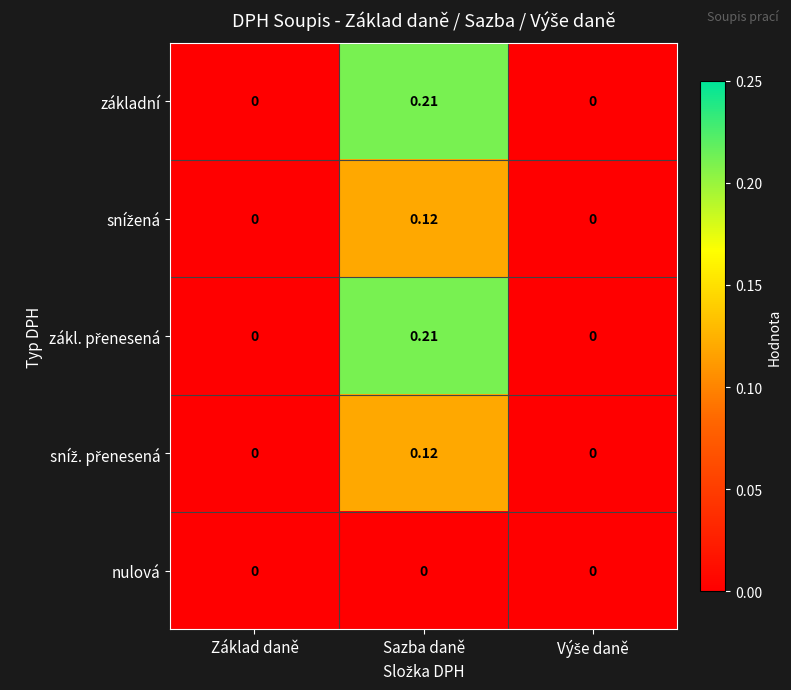

At which category is the sum across all series the highest?

Sazba daně